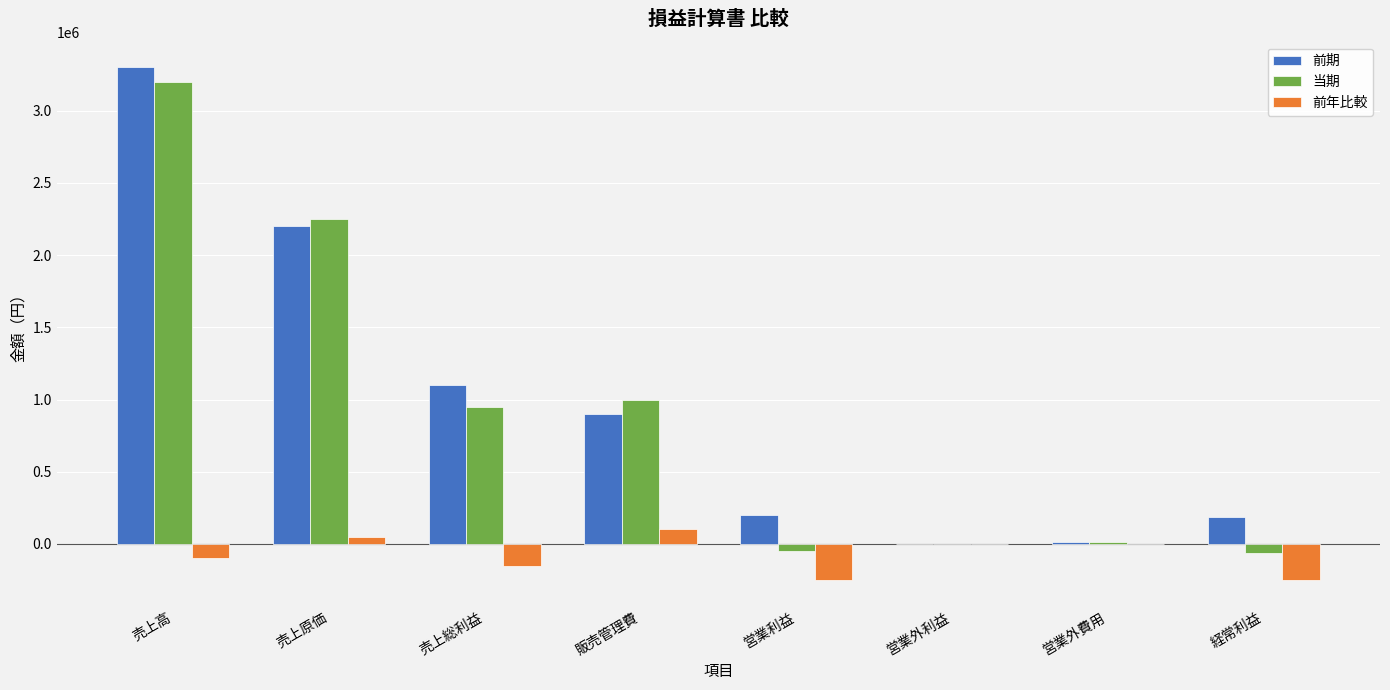

At which label does 当期 reach its peak?

売上高